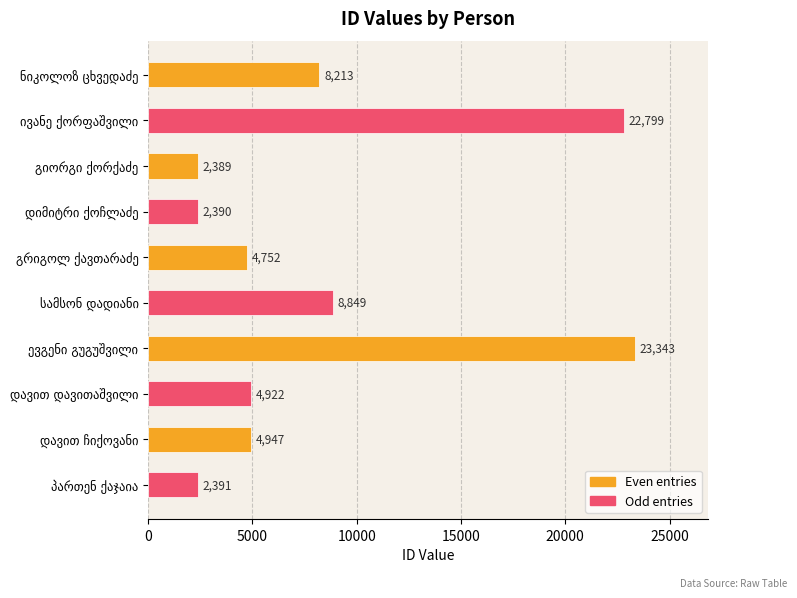

What is the greatest value displayed?

23343